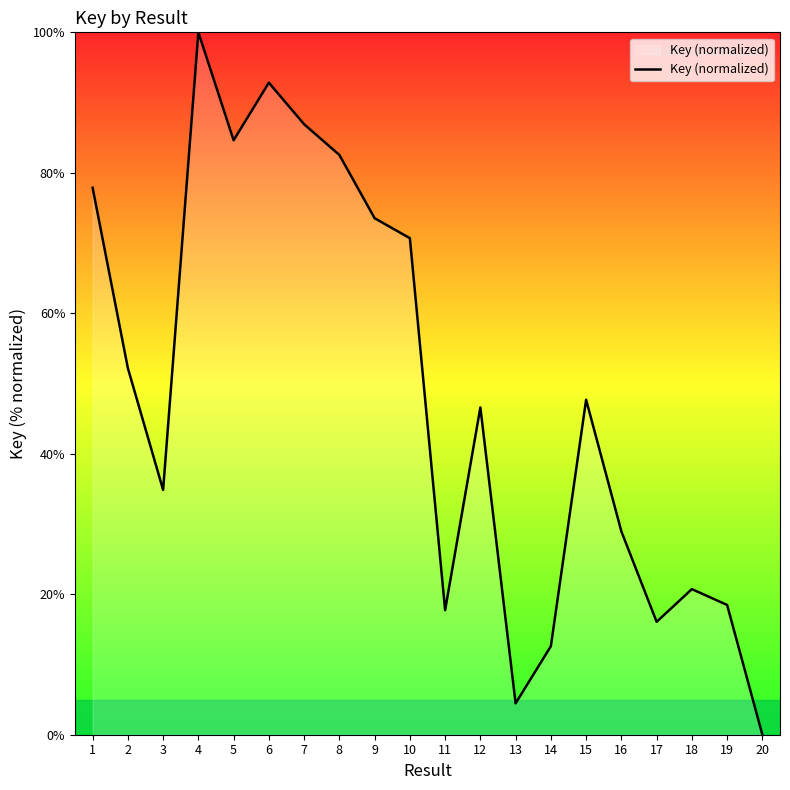

What is the sum of the values at 18 and 13?

25.2